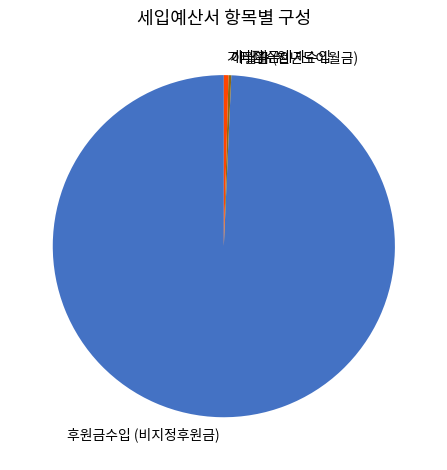

What is the largest slice in the pie chart?

후원금수입 (비지정후원금)